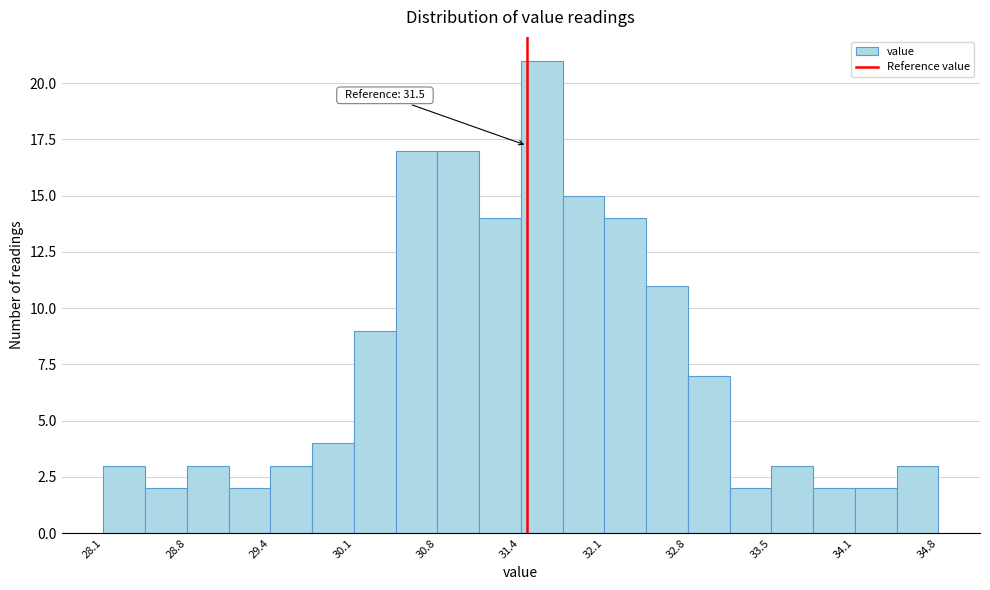

Around what value on the x-axis is the tallest bar? Give the approximate position of its centre, as read against the axis.

31.6